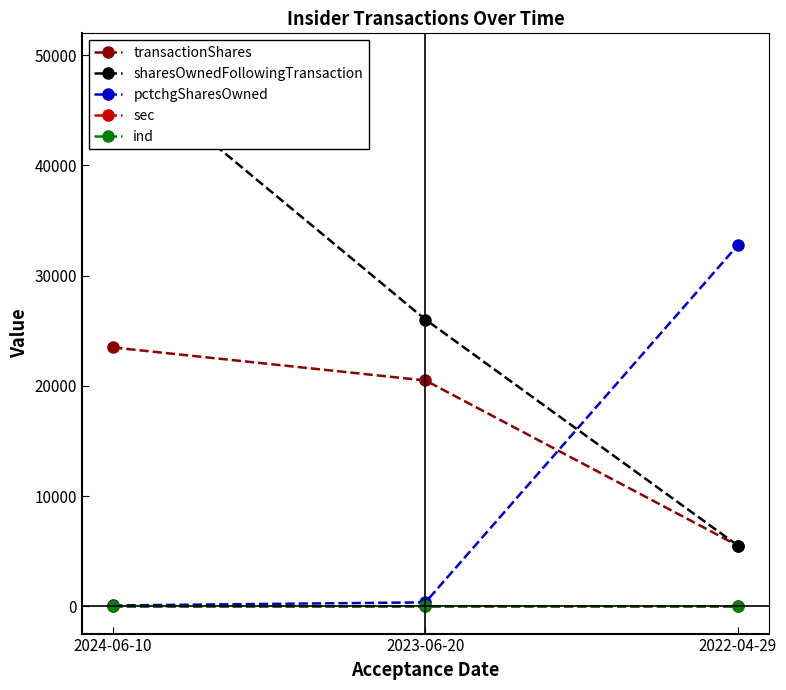

True or false: sec has a value of 13 at 2024-06-10.

True